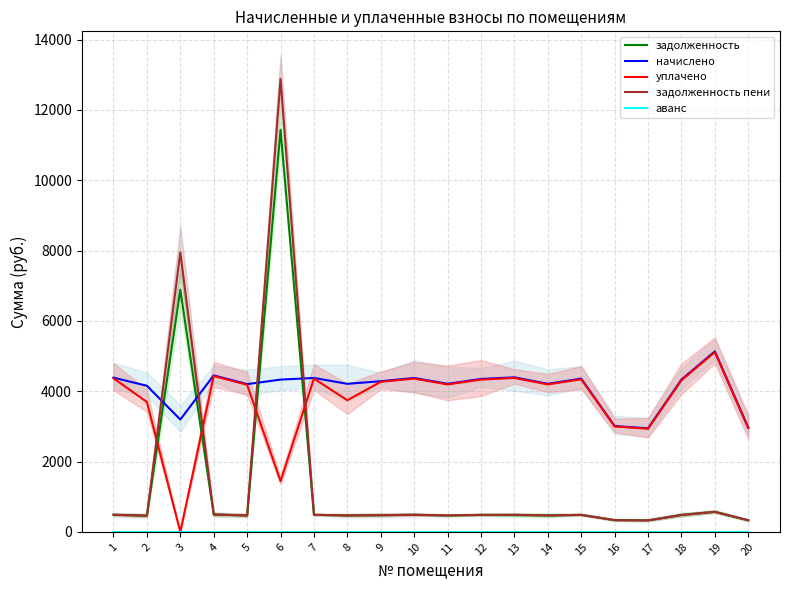

What is the lowest value of the начислено series?

2945.6